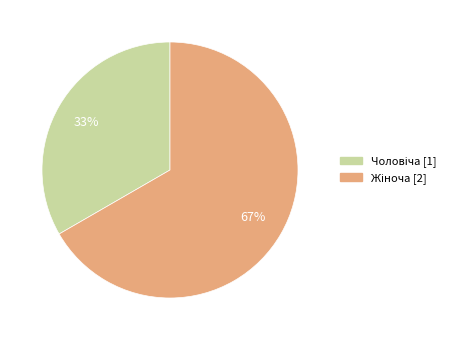

Does any single category account for the majority?

Yes